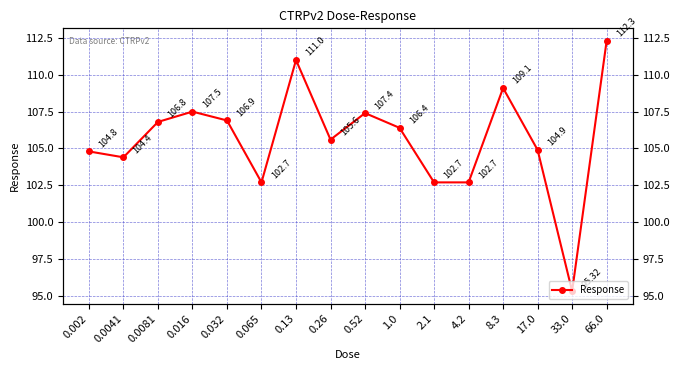

Rank the categories by value from highest to lowest.

66.0, 0.13, 8.3, 0.016, 0.52, 0.032, 0.0081, 1.0, 0.26, 17.0, 0.002, 0.0041, 0.065, 2.1, 4.2, 33.0